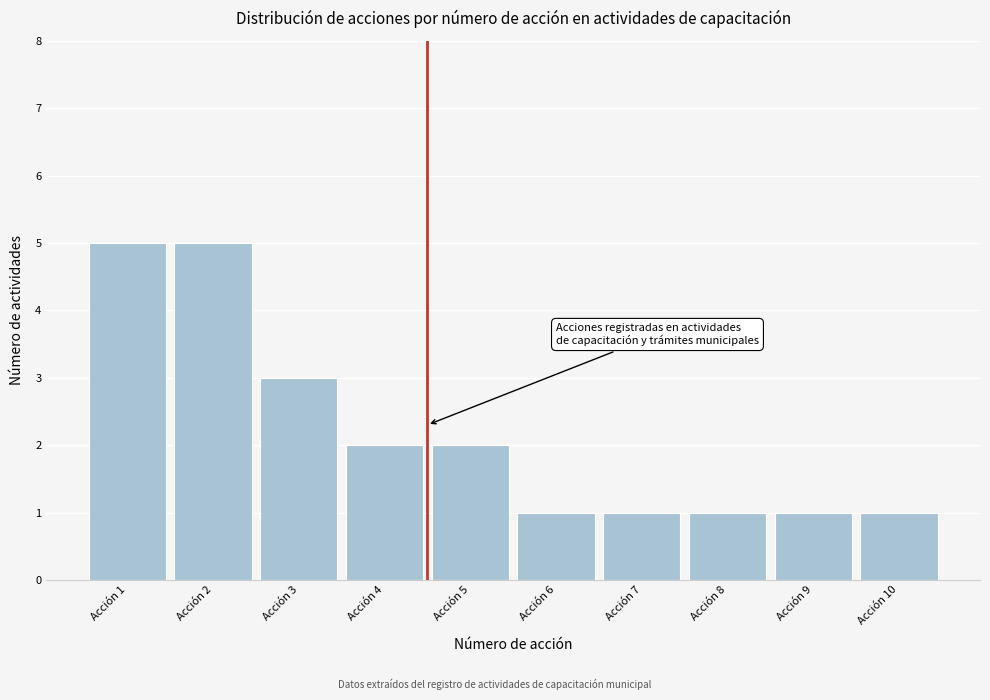

Reading left to right, transcribe all the data shown in this chart.

5	5	3	2	2	1	1	1	1	1